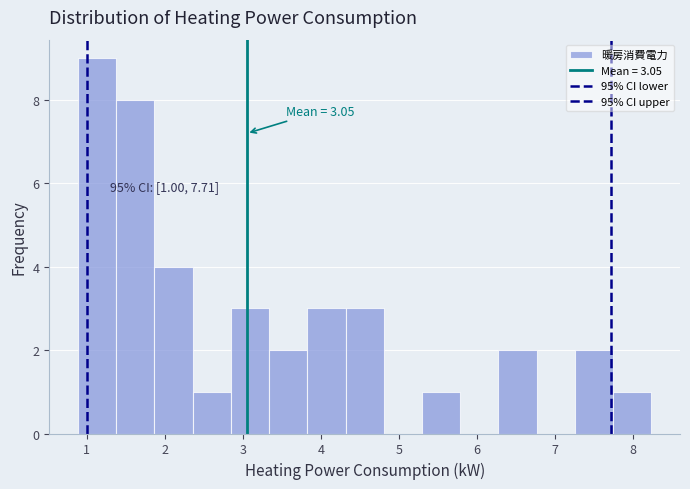

Which range on the x-axis has the tallest bar?

0.9 to 1.4